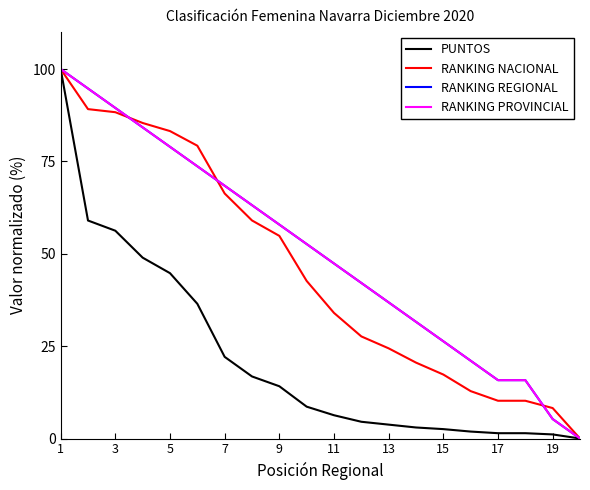

Which series has the widest spread of values?

PUNTOS